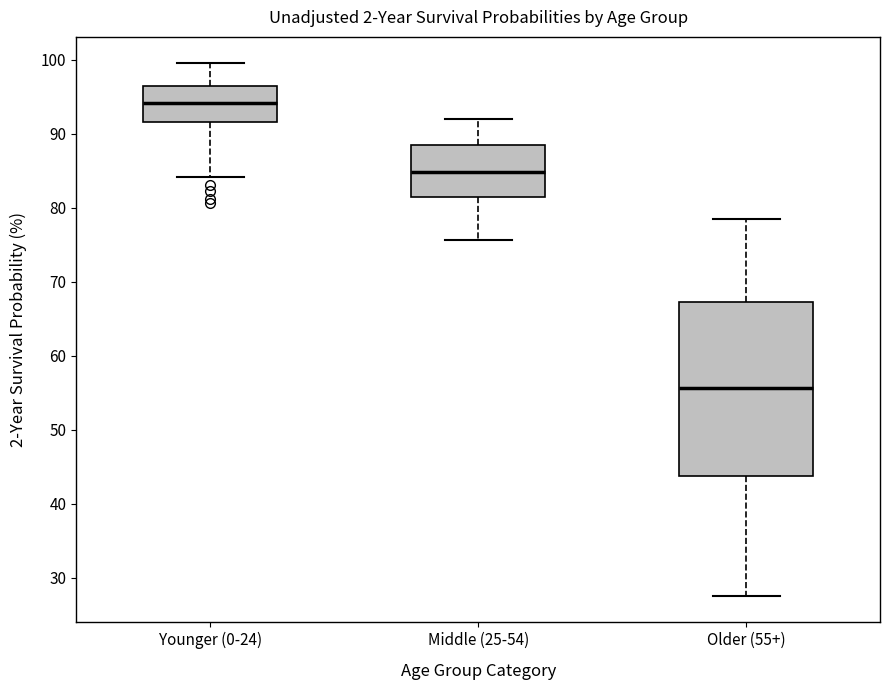

Which box has the highest median line?

Younger (0-24)